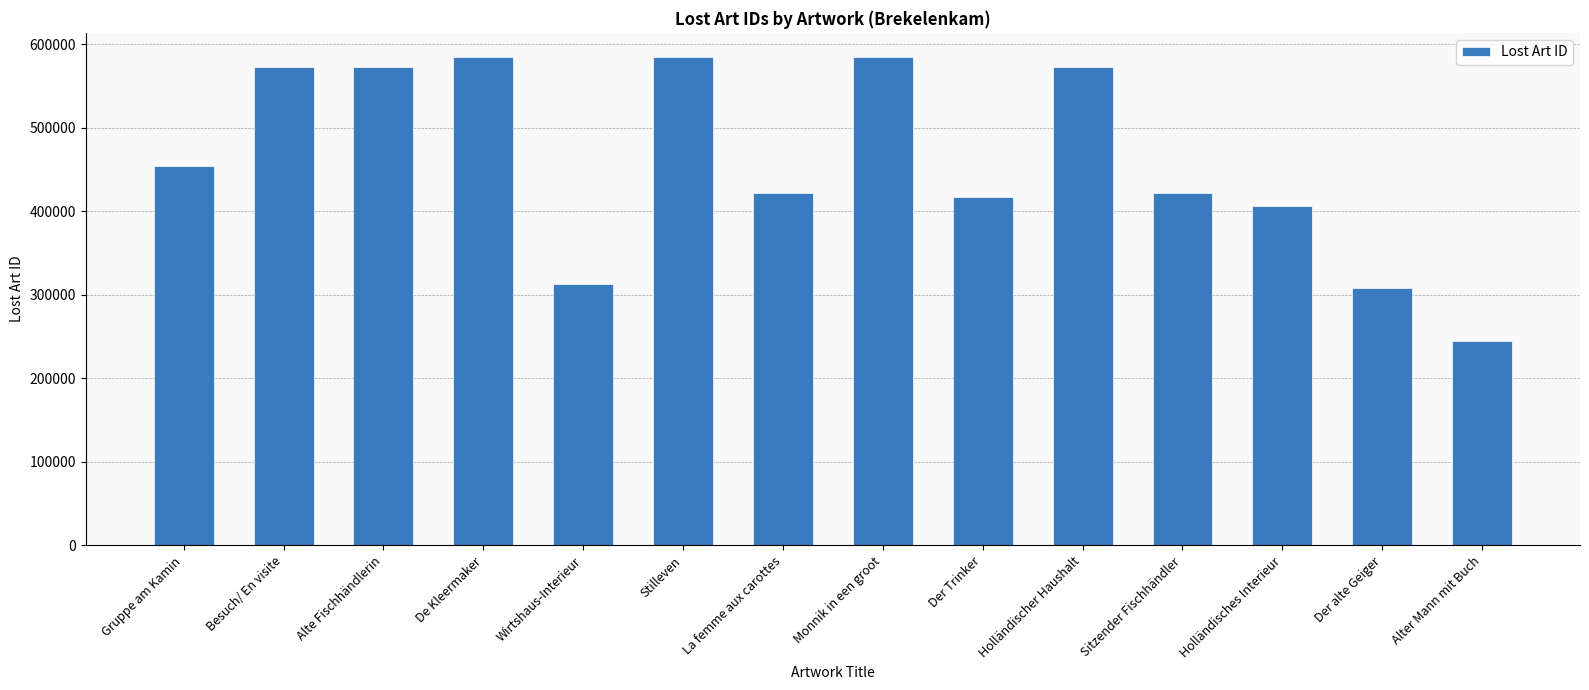

What is the change in value from Gruppe am Kamin to Besuch/ En visite?

+118457